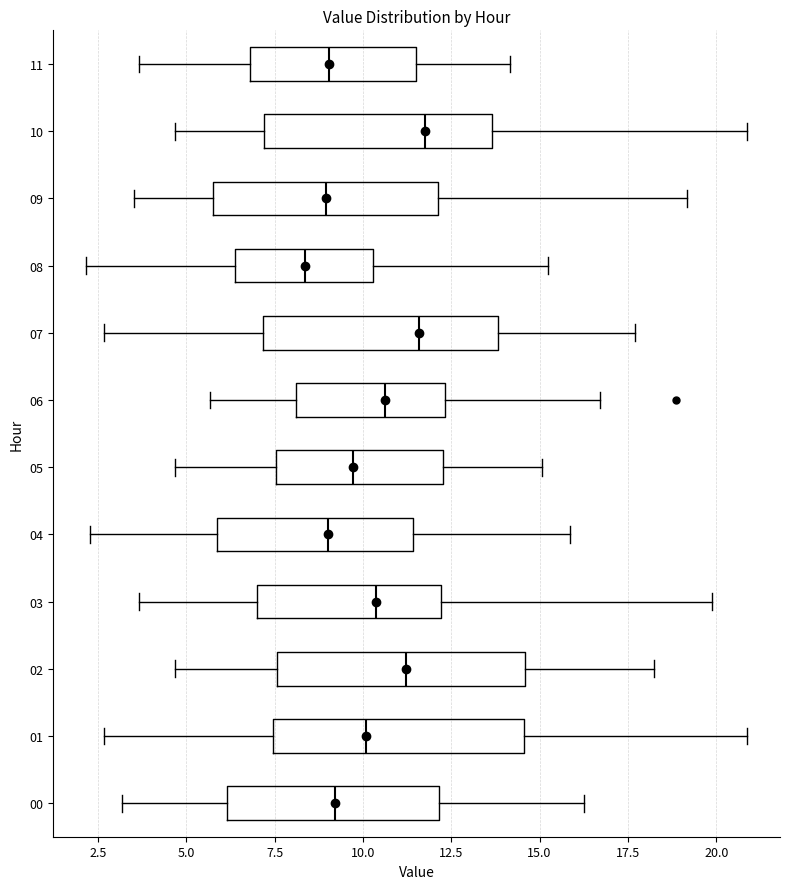

Reading bottom to top, read every box against the x-axis: the position of its median line, the range the box covers, and the ends of its whiskers. The values are not printed on the chart, so give them approximately, as read against the axis.

00: median 9.0, box 6.0 to 12.0, whiskers 3.0 to 16.5
01: median 10.0, box 7.5 to 14.5, whiskers 2.5 to 21.0
02: median 11.0, box 7.5 to 14.5, whiskers 4.5 to 18.0
03: median 10.5, box 7.0 to 12.0, whiskers 3.5 to 20.0
04: median 9.0, box 6.0 to 11.5, whiskers 2.5 to 16.0
05: median 9.5, box 7.5 to 12.5, whiskers 4.5 to 15.0
06: median 10.5, box 8.0 to 12.5, whiskers 5.5 to 16.5
07: median 11.5, box 7.0 to 14.0, whiskers 2.5 to 17.5
08: median 8.5, box 6.5 to 10.5, whiskers 2.0 to 15.0
09: median 9.0, box 6.0 to 12.0, whiskers 3.5 to 19.0
10: median 12.0, box 7.0 to 13.5, whiskers 4.5 to 21.0
11: median 9.0, box 7.0 to 11.5, whiskers 3.5 to 14.0